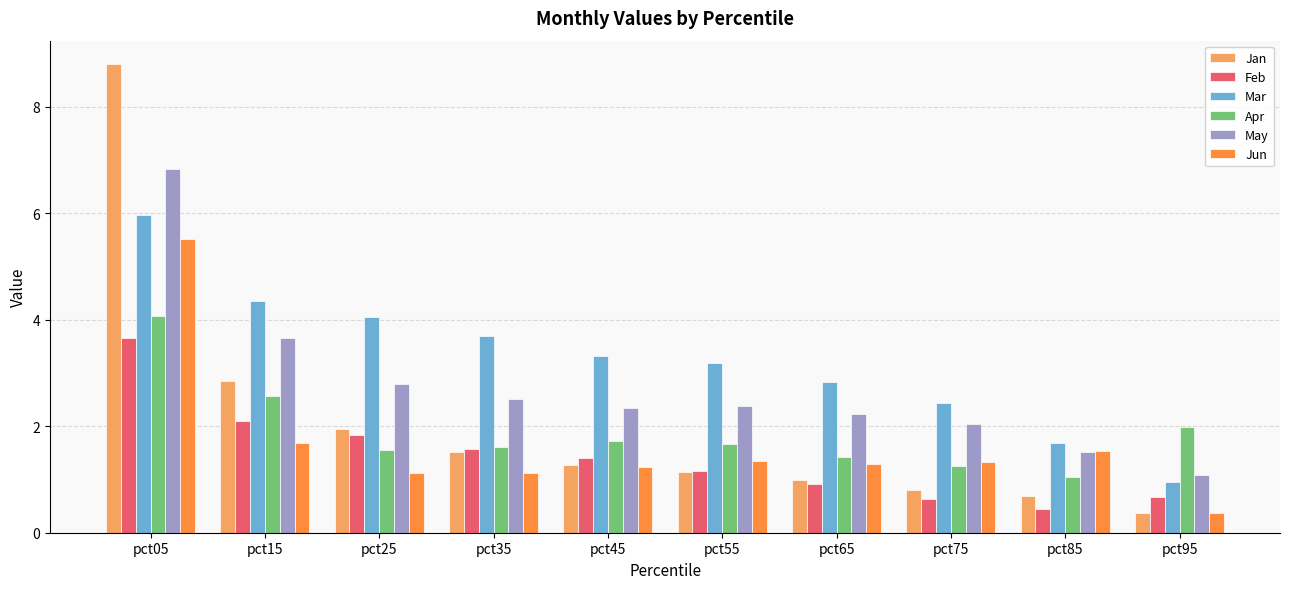

What is the total value across all series at pct35?

12.0